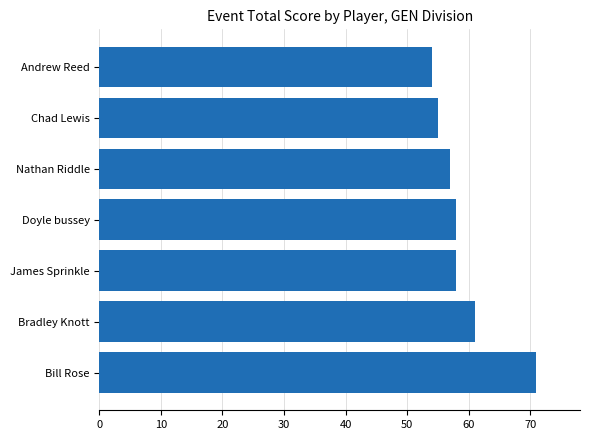

What is the change in value from Andrew Reed to Doyle bussey?

+4